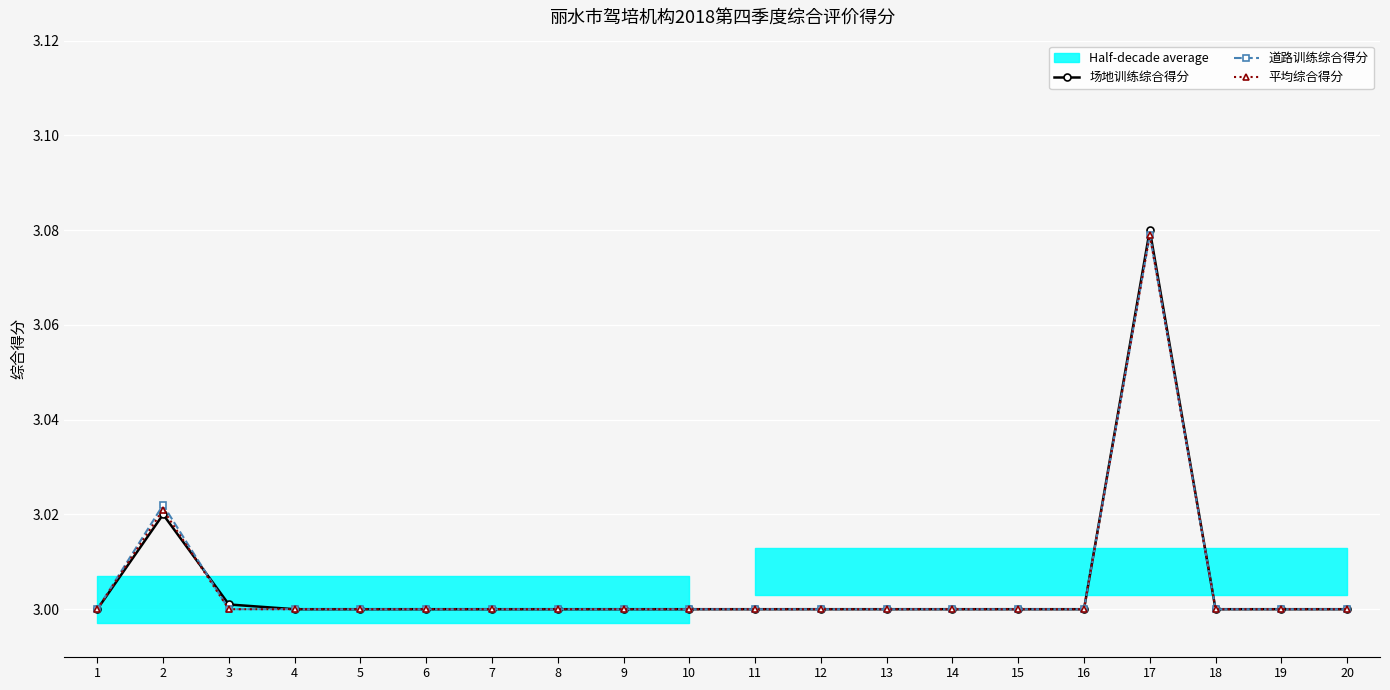

The value of 场地训练综合得分 at 13 is 3.0. True or false?

True